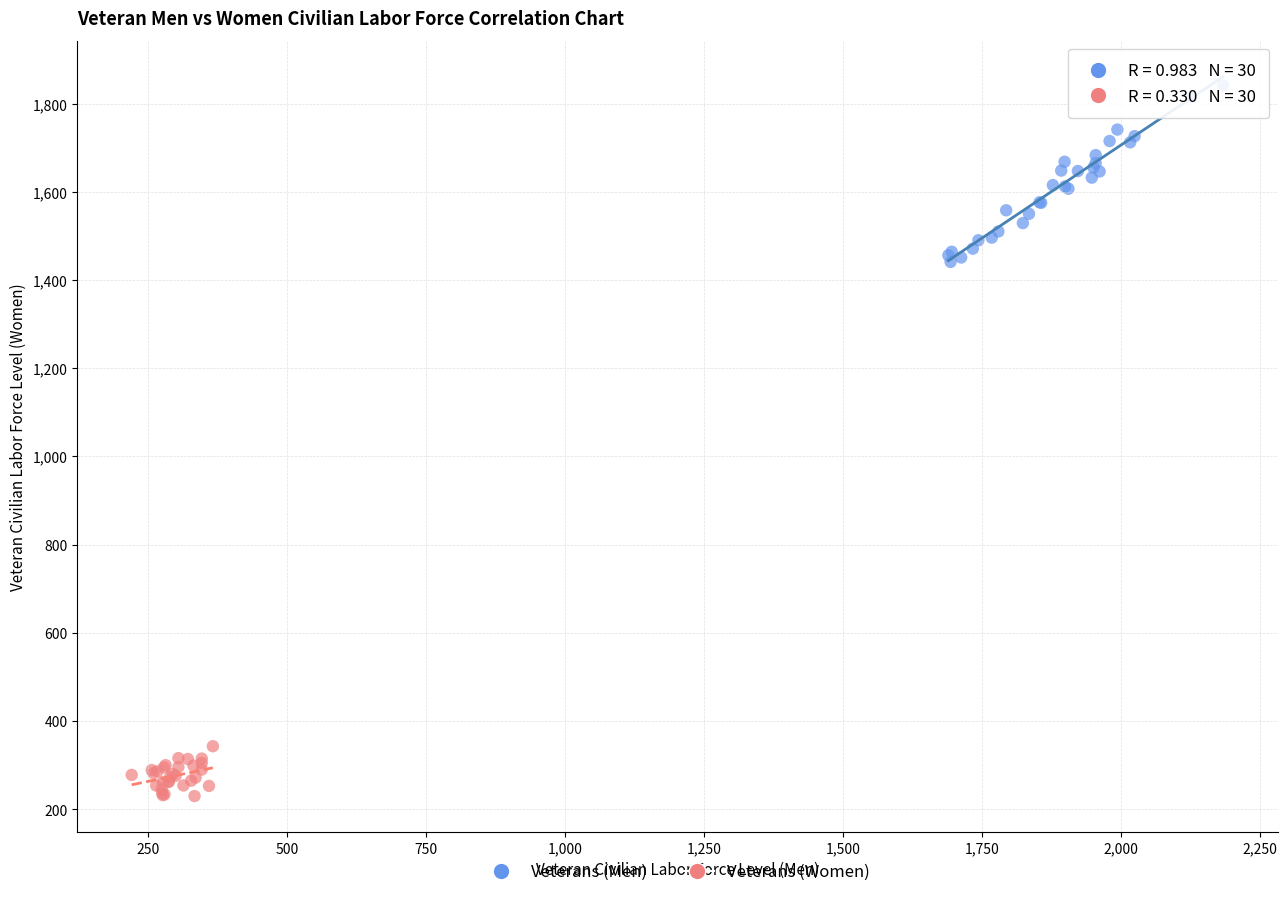

Which series reaches the maximum Y coordinate?

Veterans (Men)